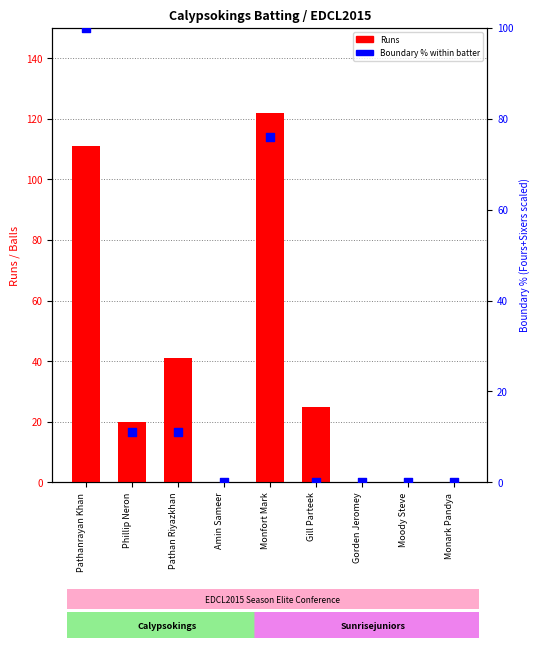

Which series contains the highest Y value?

Runs